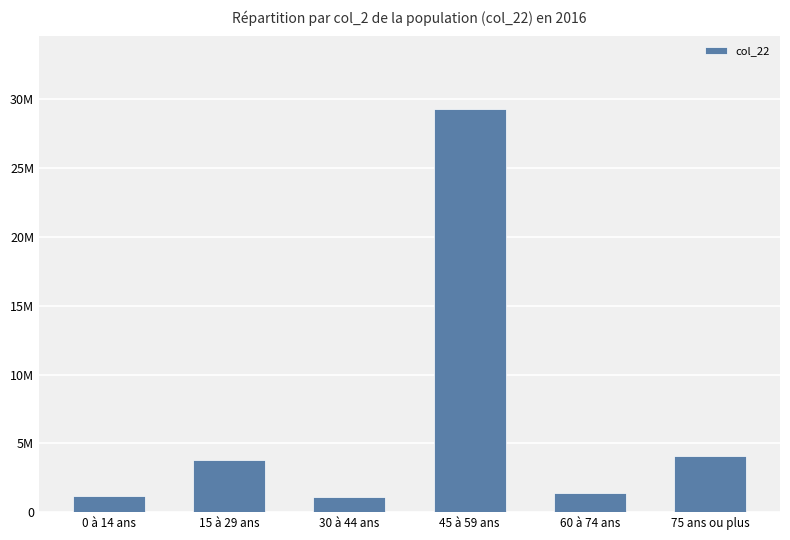

True or false: the data shows 1960478 at 0 à 14 ans.

False